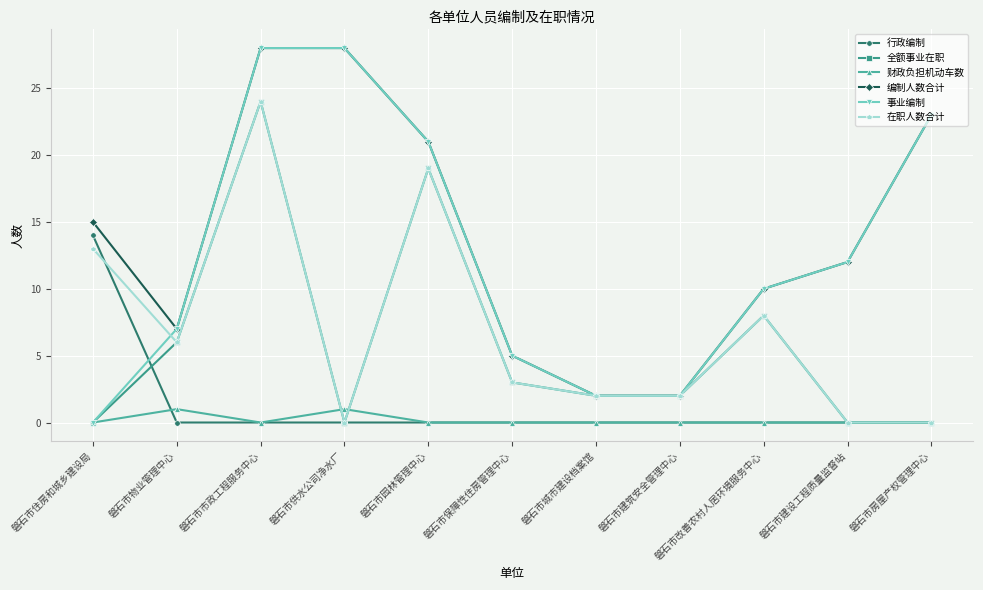

What is the difference between the 事业编制 values at 磐石市物业管理中心 and 磐石市城市建设档案馆?

5